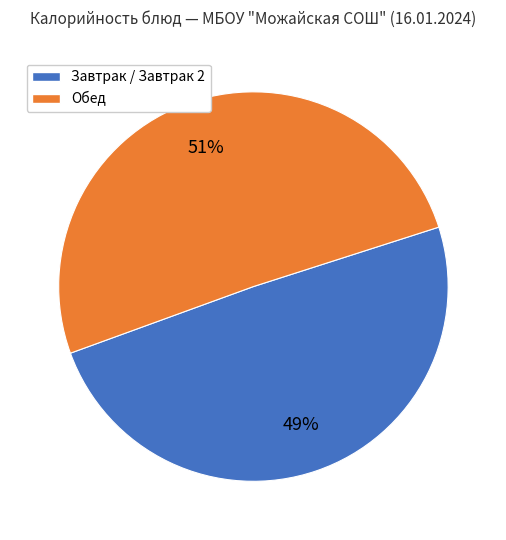

To the nearest percent, what is the average slice percentage?

50%